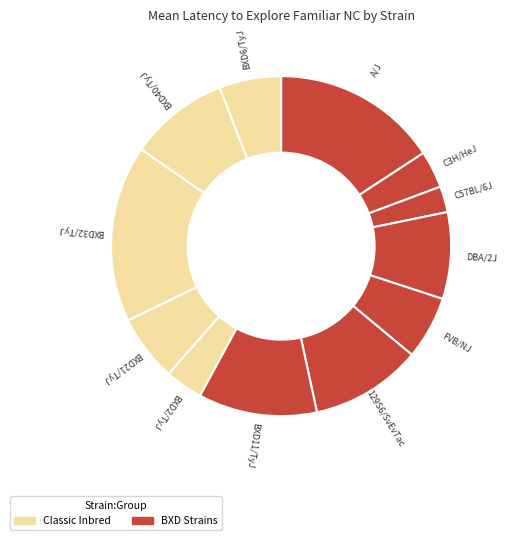

Is there a majority slice in this chart?

No